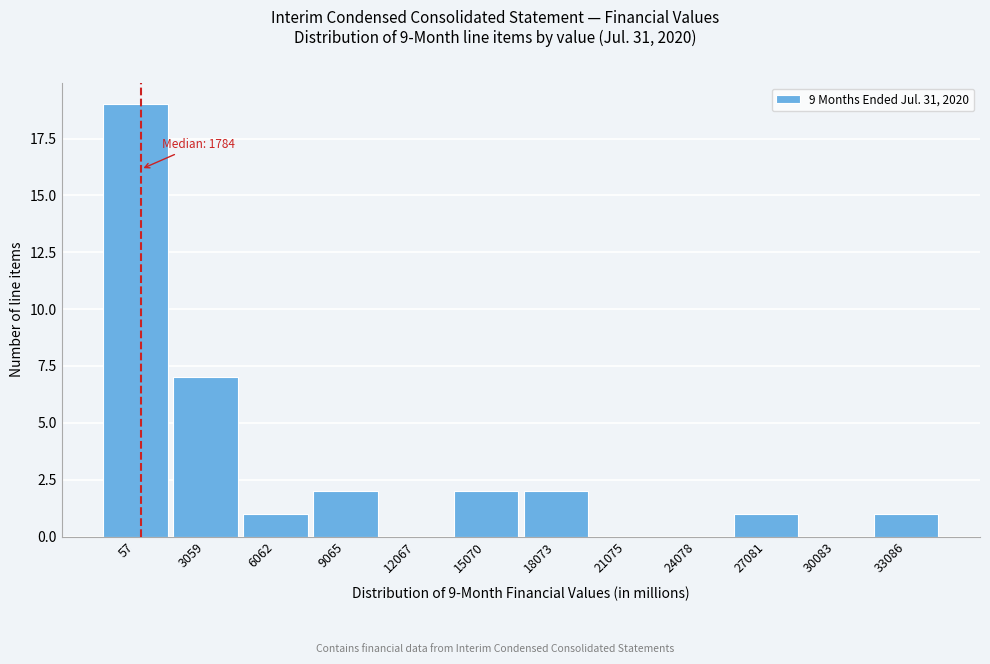

Reading left to right, extract all data points from this chart.

57=19	3059=7	6062=1	9065=2	12067=0	15070=2	18073=2	21075=0	24078=0	27081=1	30083=0	33086=1